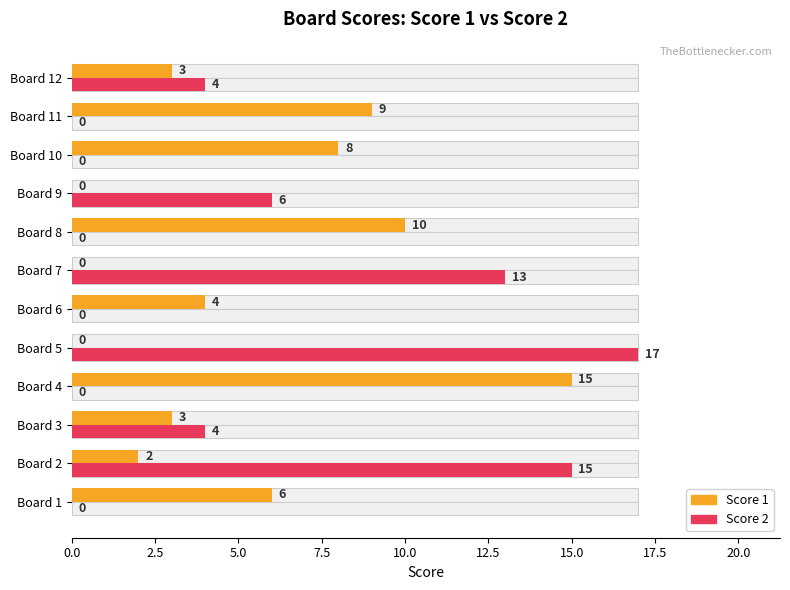

What is the average value of the Score 1 series?

5